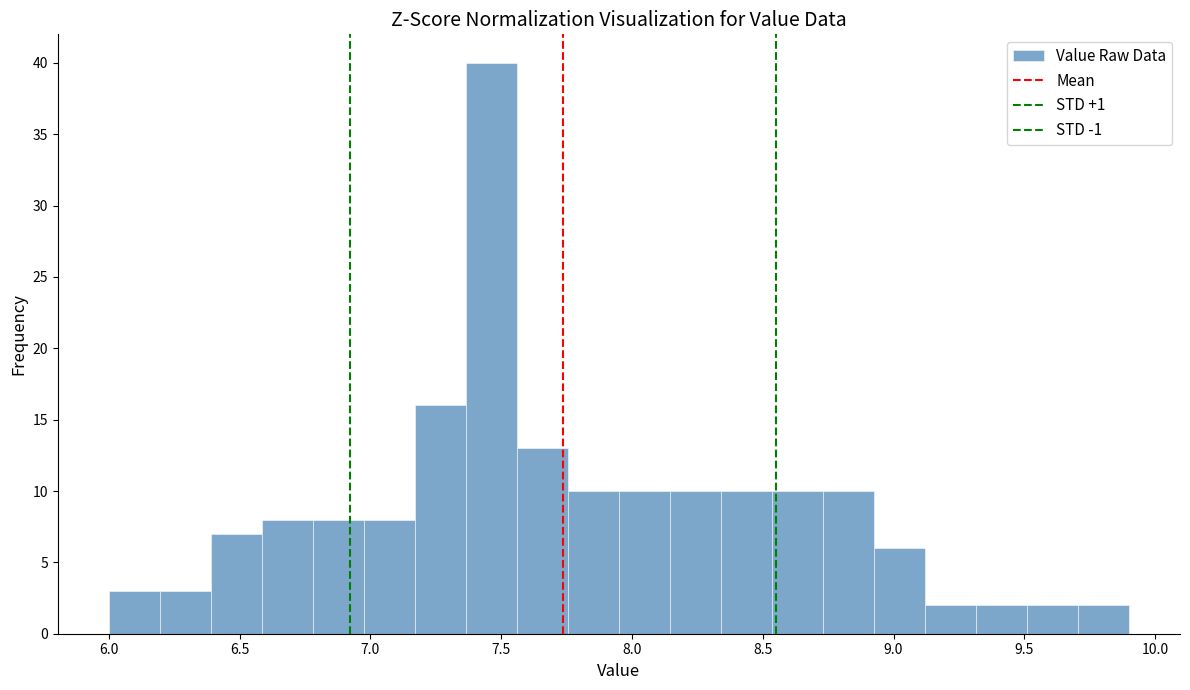

Around what value on the x-axis is the tallest bar? Give the approximate position of its centre, as read against the axis.

7.45